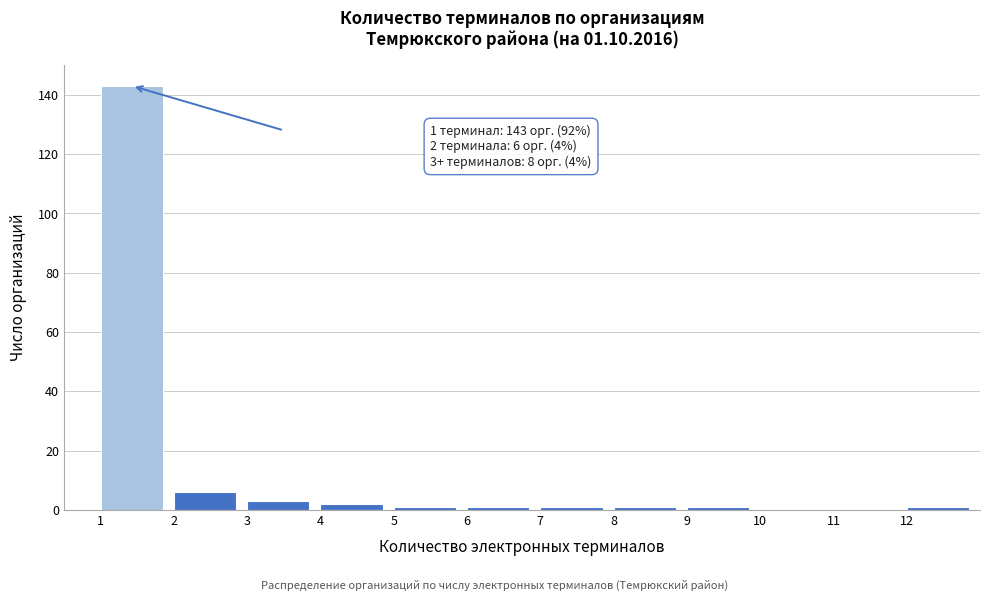

Reading left to right, transcribe all the data shown in this chart.

1=143	2=6	3=3	4=2	5=1	6=1	7=1	8=1	9=1	10=0	11=0	12=1